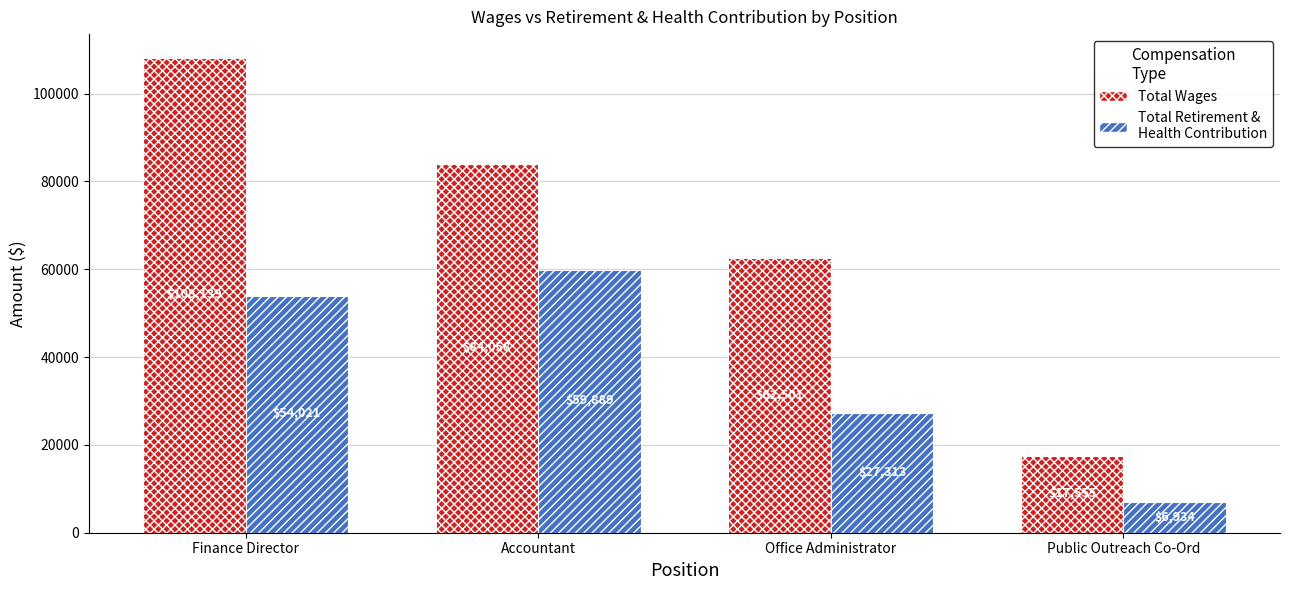

What is the difference between the maximum and minimum values in the Total Retirement & Health Contribution series?

52955